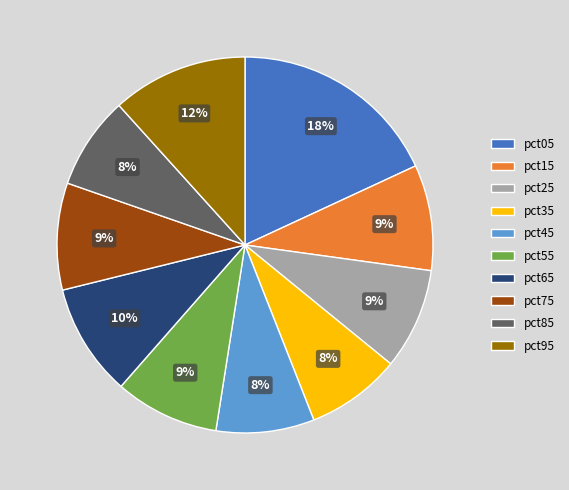

Which category has the biggest portion of the pie?

pct05